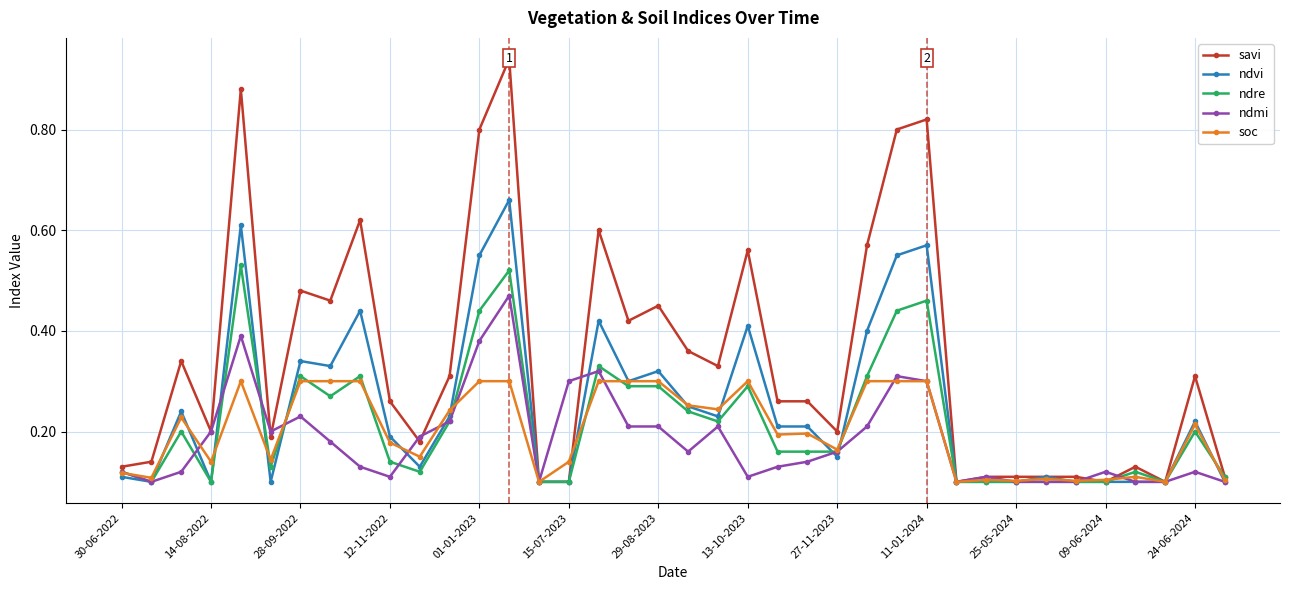

True or false: ndmi has more than 0 points higher than both neighbors.

True